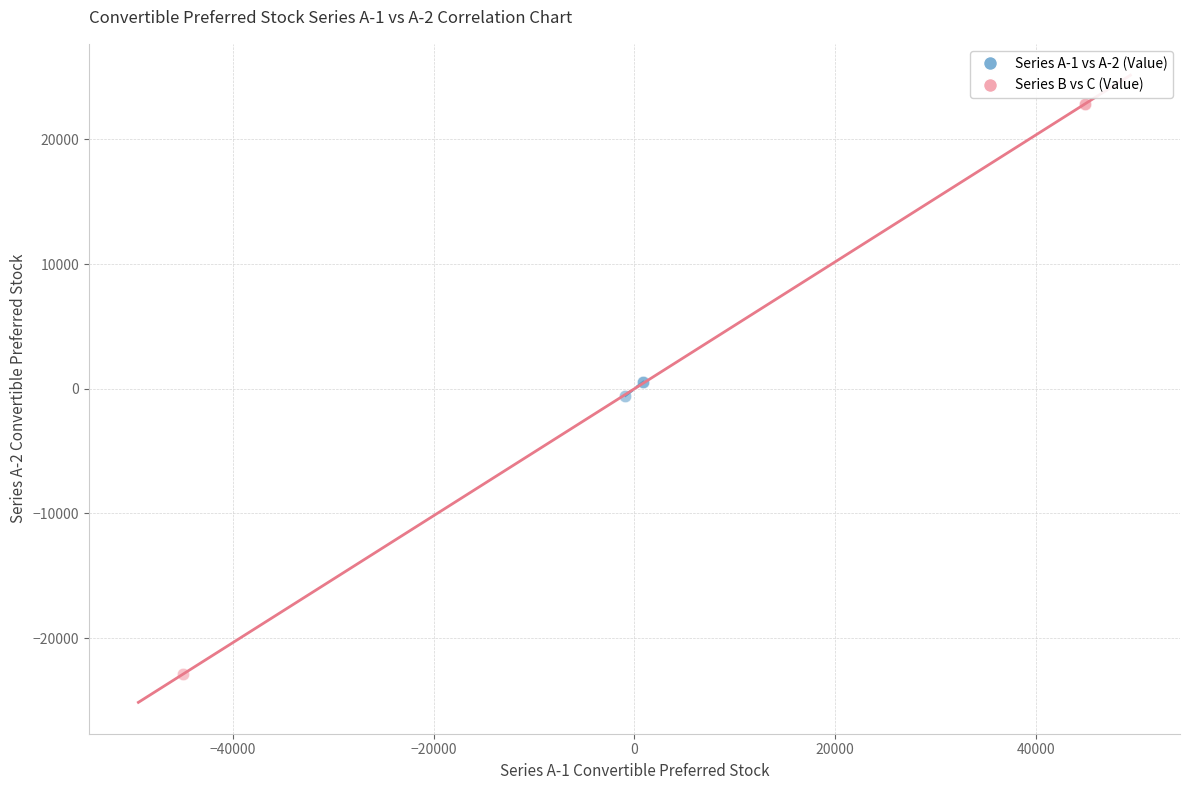

Which series contains the lowest Y value?

Series B vs C (Value)